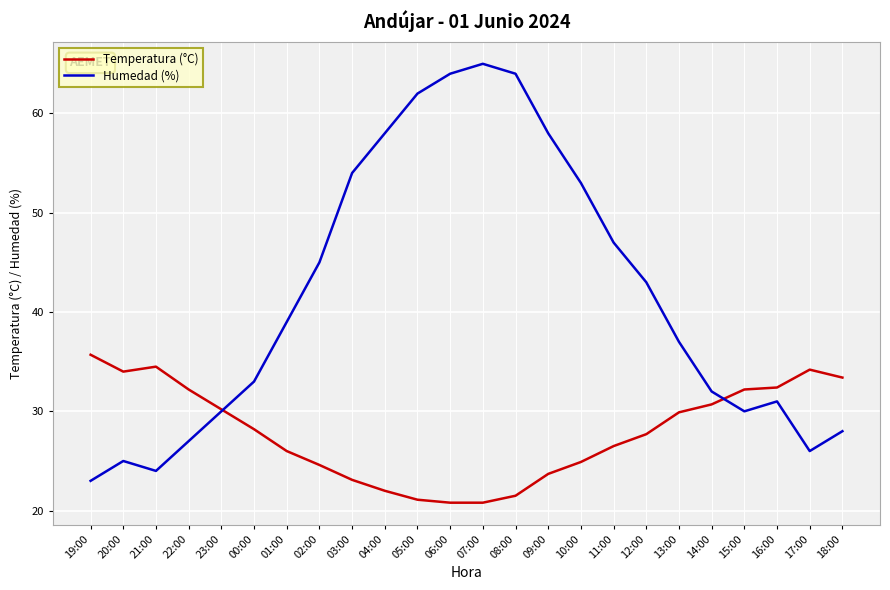

What is the difference between the Humedad (%) values at 22:00 and 10:00?

26.0